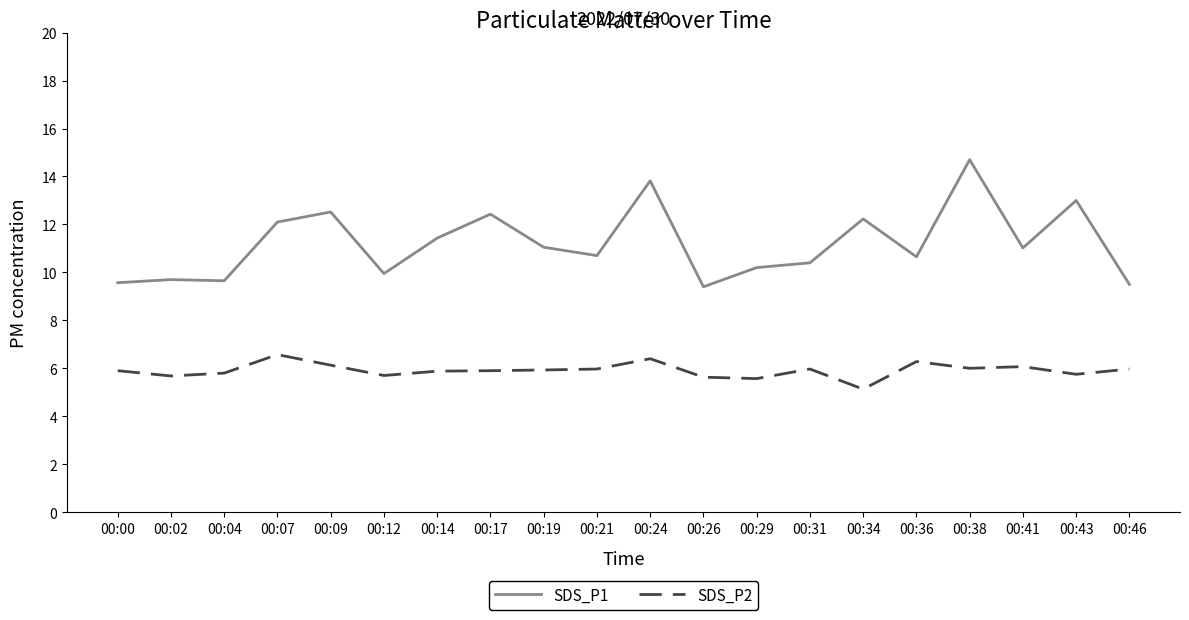

What is the difference between the maximum and minimum values in the SDS_P1 series?

5.3